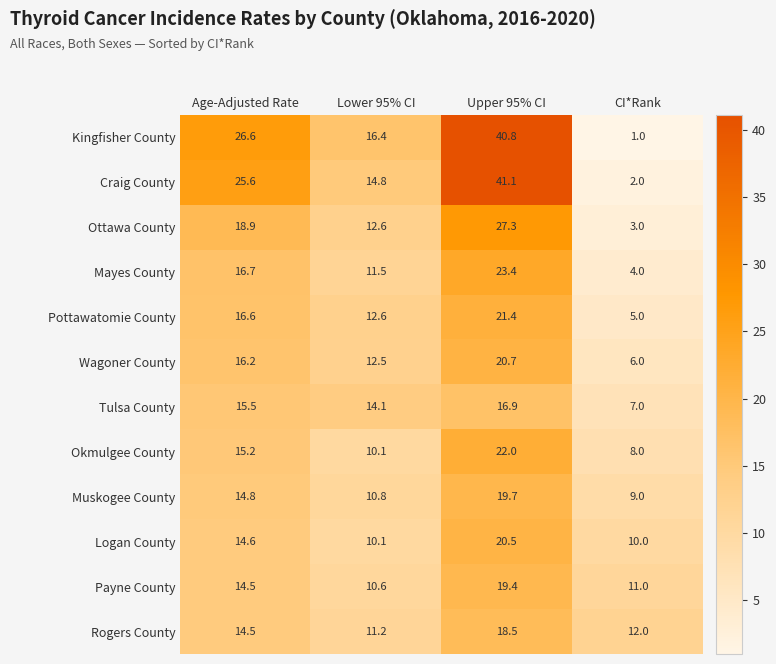

At CI*Rank, list the series in order from largest to smallest.

Rogers County, Payne County, Logan County, Muskogee County, Okmulgee County, Tulsa County, Wagoner County, Pottawatomie County, Mayes County, Ottawa County, Craig County, Kingfisher County